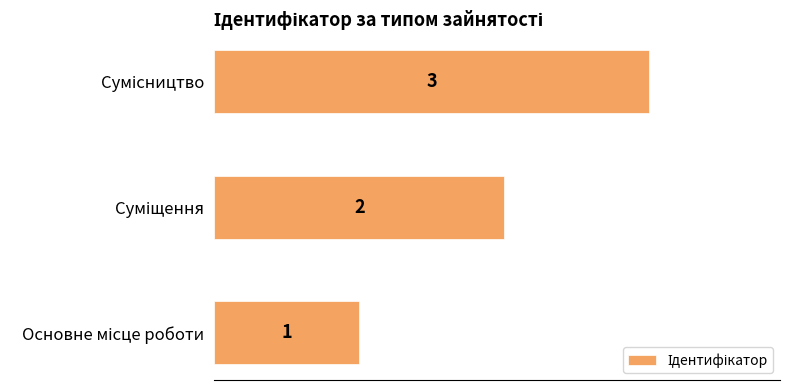

How many values are between 1 and 3?

3